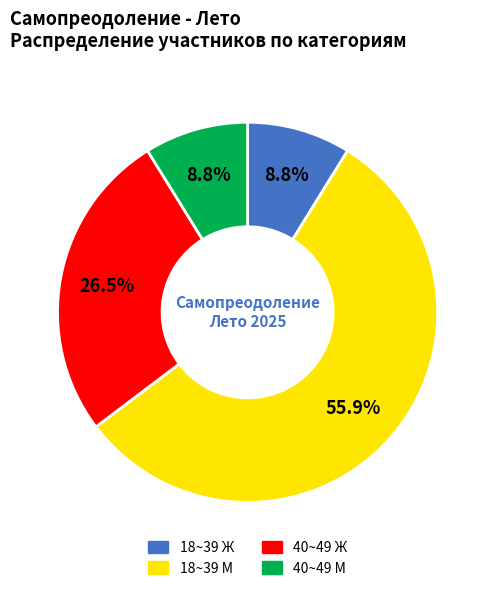

How many segments does this pie chart have?

4